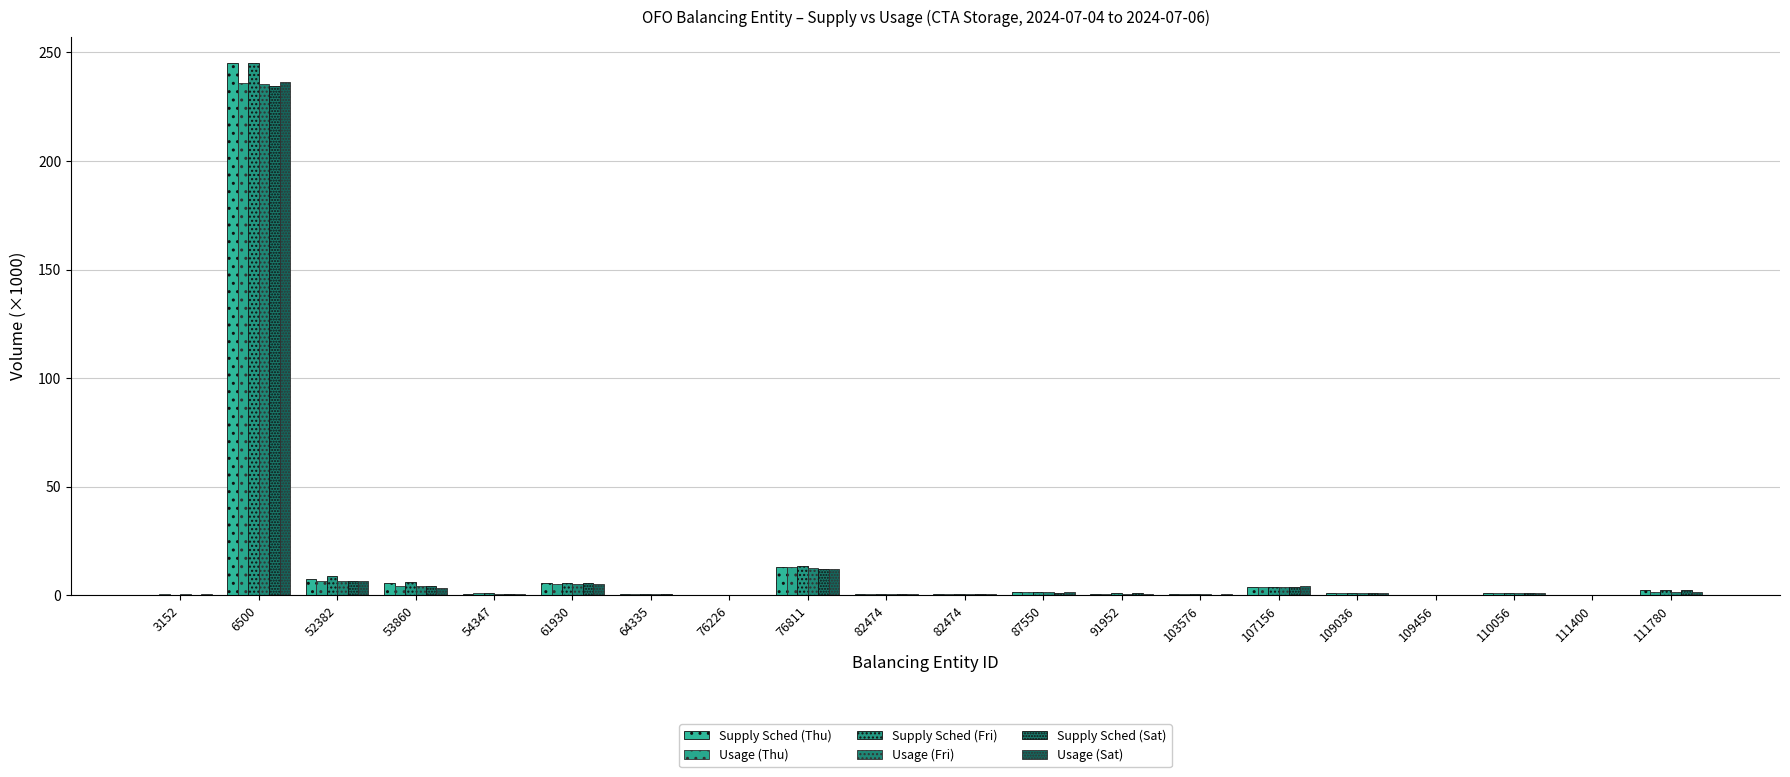

Which series changed the most between 61930 and 76226?

Supply Sched (Thu)